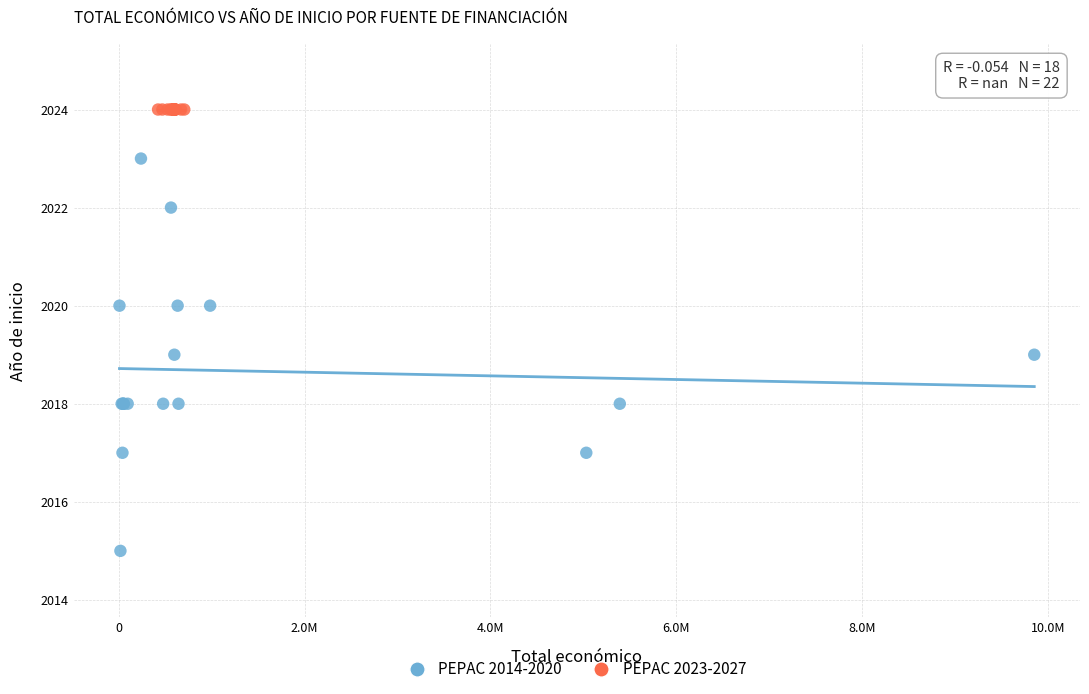

Which series contains the lowest Y value?

PEPAC 2014-2020